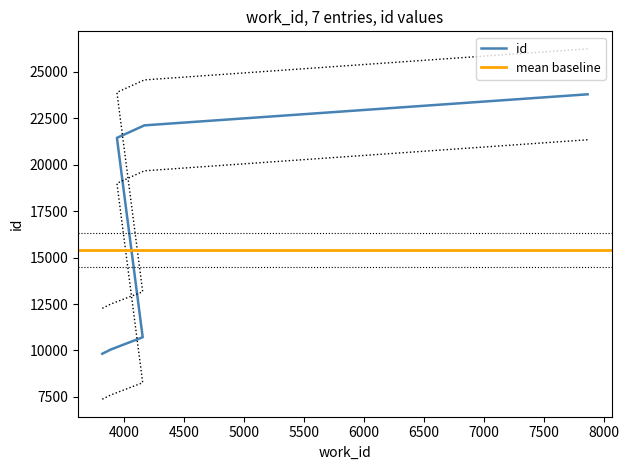

How many lines are shown in the chart?

1